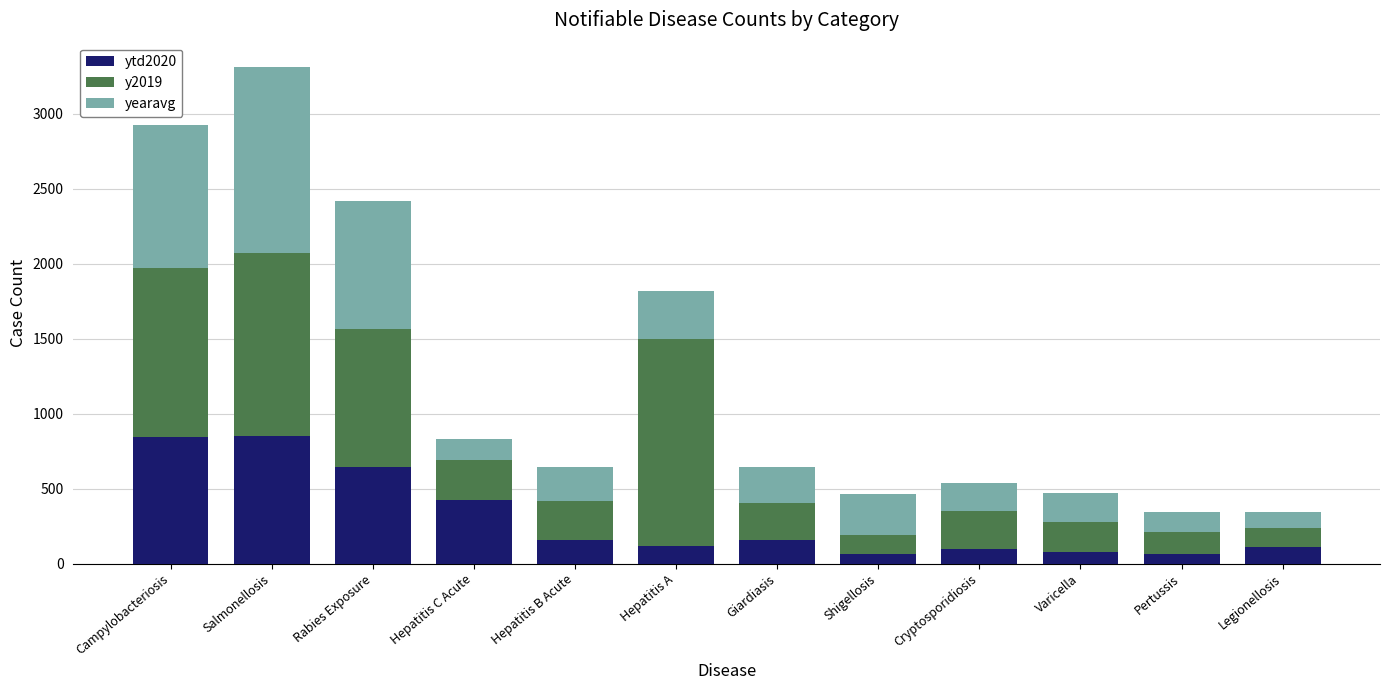

At which category is the sum across all series the highest?

Salmonellosis